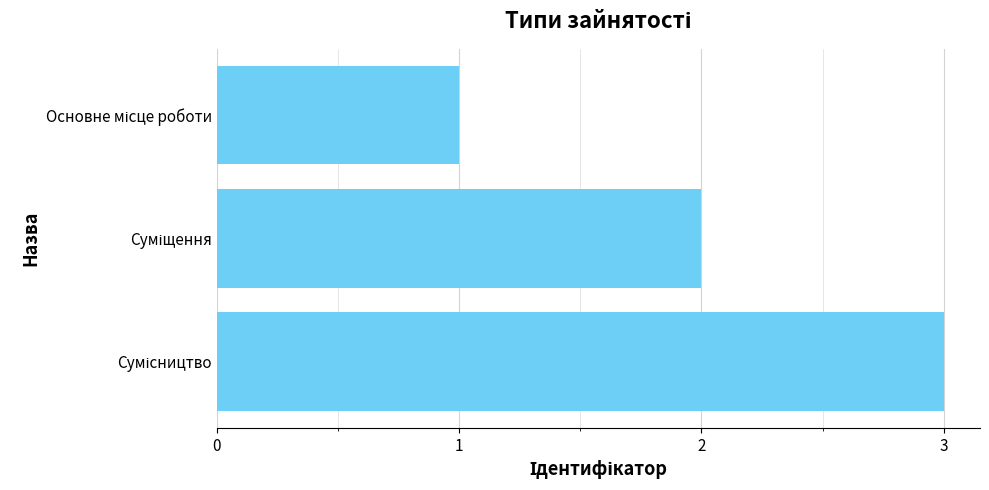

What is the sum of all values?

6